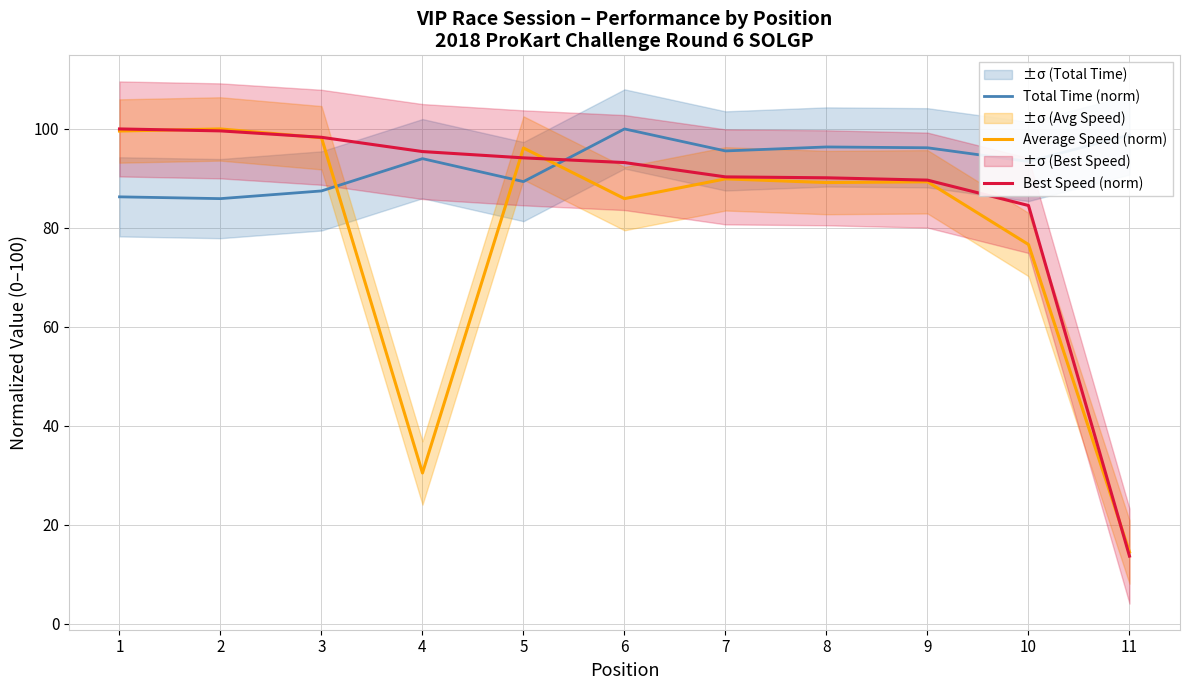

Which category has the highest value across all series?

6